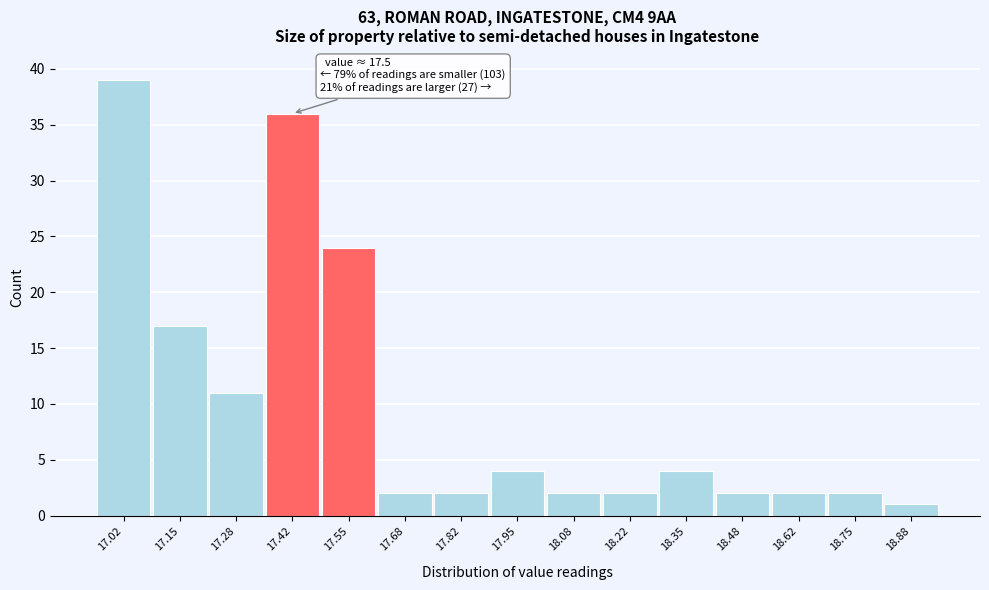

Over which range of the x-axis is the bar tallest?

16.96 to 17.08